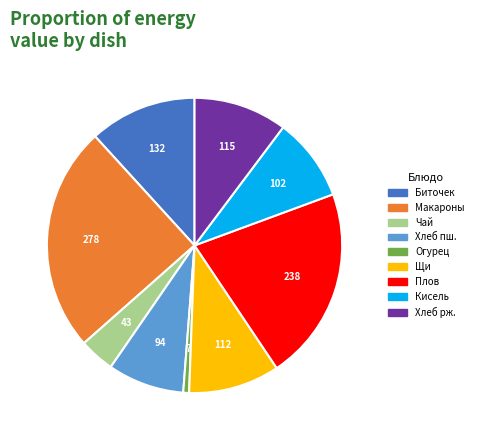

Is the sum of Хлеб рж. and Чай greater than half?

No